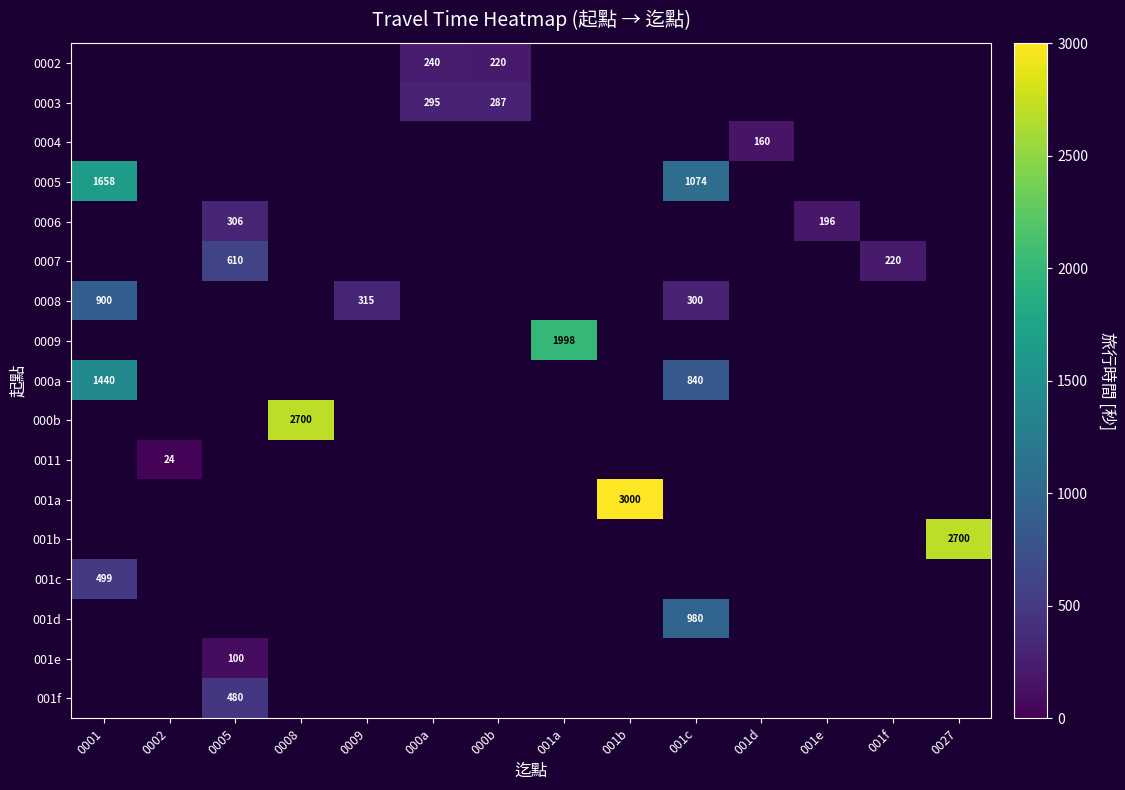

How many distinct data groups are displayed?

17